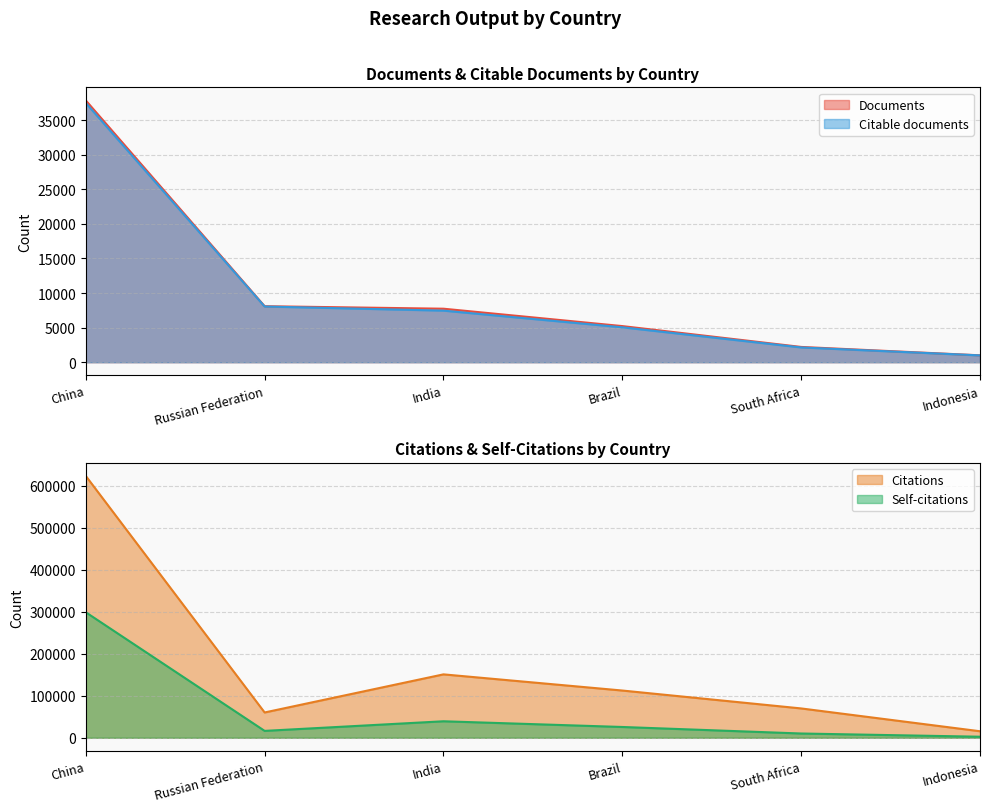

Reading left to right, transcribe all the data shown in this chart.

Documents: China=37837	Russian Federation=8097	India=7736	Brazil=5224	South Africa=2212	Indonesia=1001
Citable documents: China=37476	Russian Federation=8056	India=7459	Brazil=5049	South Africa=2138	Indonesia=988
Citations: China=623854	Russian Federation=60219	India=151010	Brazil=112491	South Africa=69831	Indonesia=15468
Self-citations: China=298970	Russian Federation=16337	India=39239	Brazil=25642	South Africa=10096	Indonesia=2434